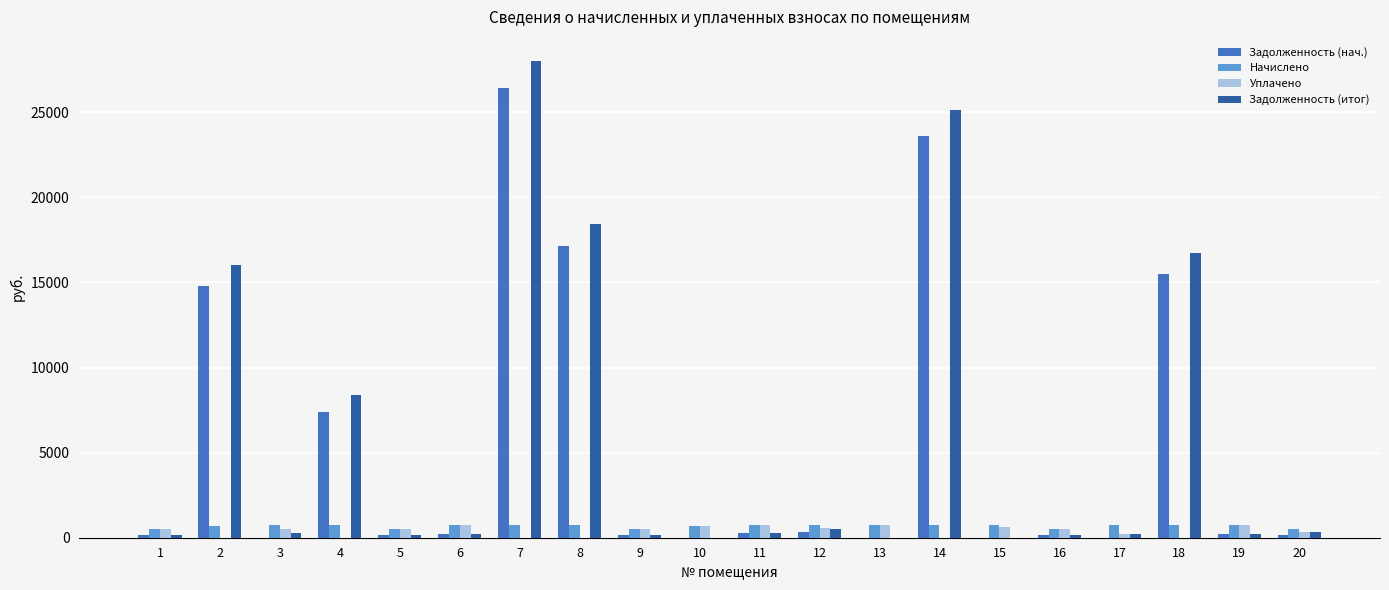

Between 2 and 20, which series saw the biggest shift?

Задолженность (итог)